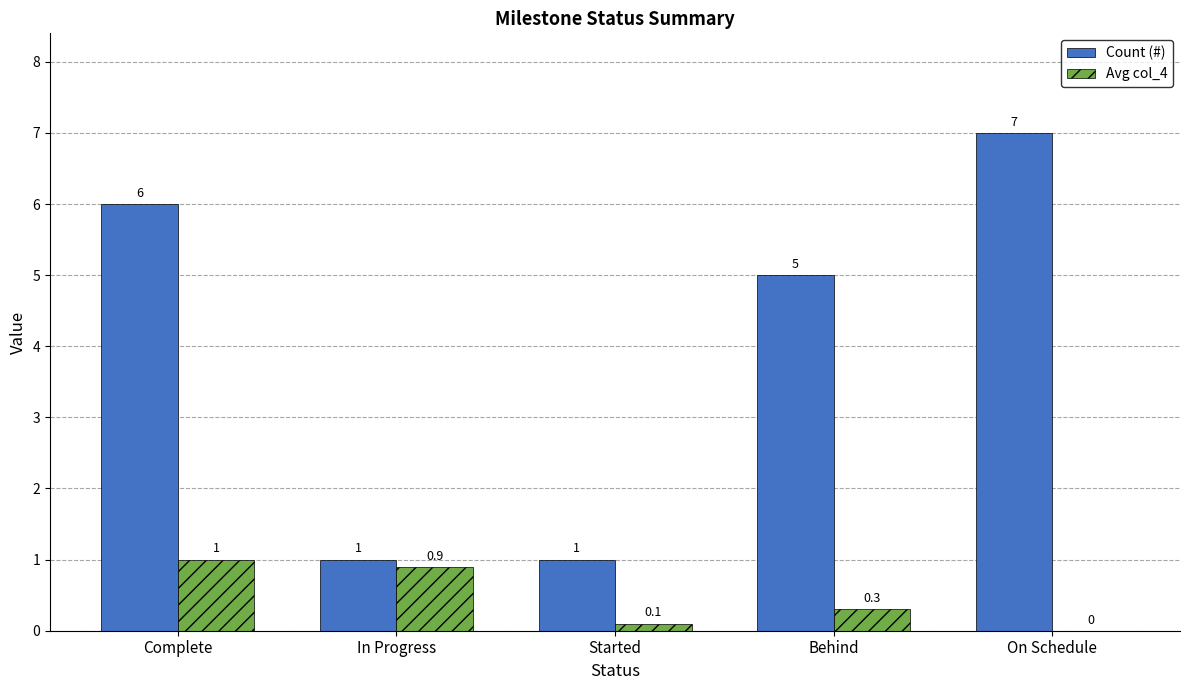

How many groups of bars are there?

5